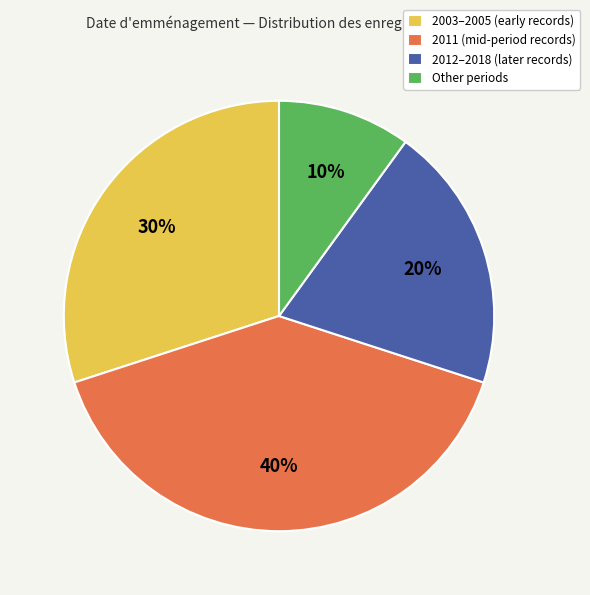

To the nearest percent, what is the average slice percentage?

25%